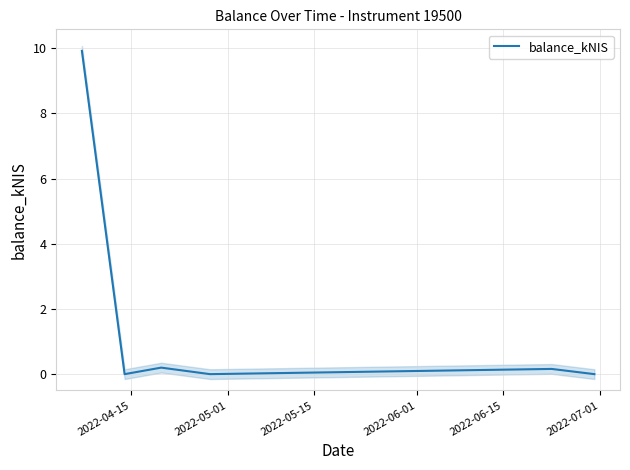

Is this an area chart (filled region under the line)?

No